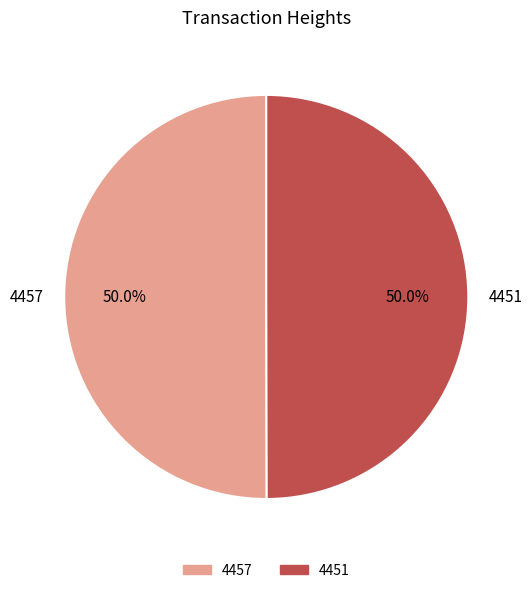

What percentage is NOT represented by 4457?

50.0%